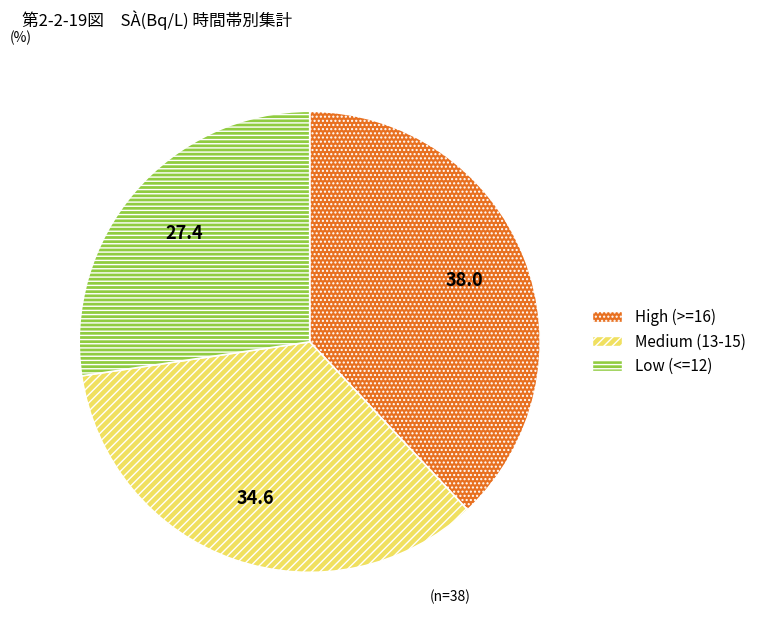

Does any single category account for the majority?

No